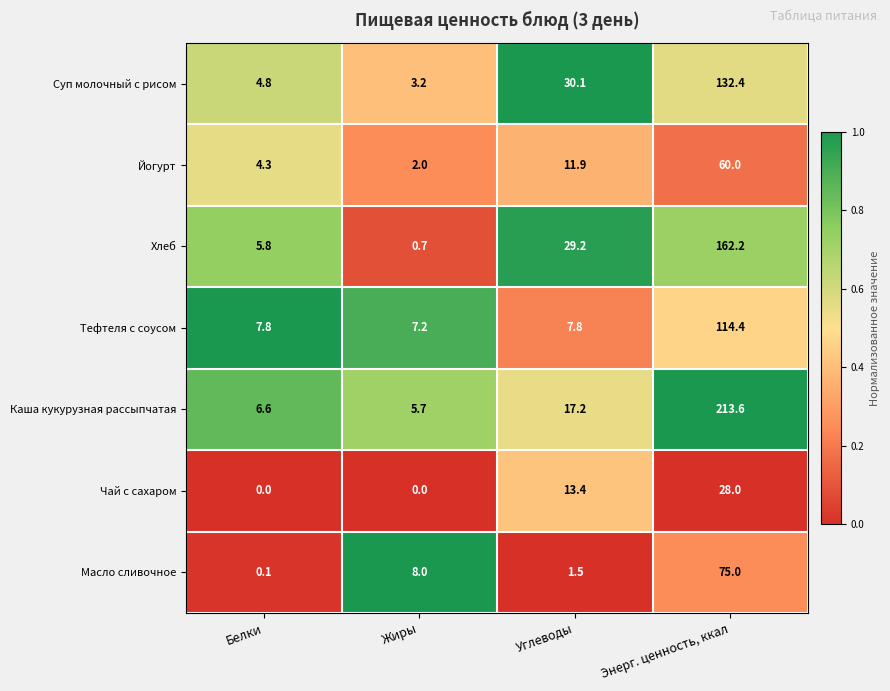

What is the sum of the Чай с сахаром values at Углеводы and Жиры?

13.4